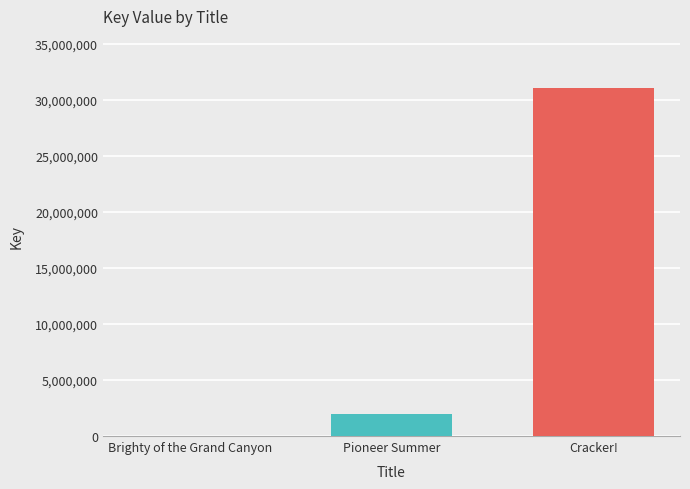

The chart shows a value of 5628 at Brighty of the Grand Canyon. True or false?

True